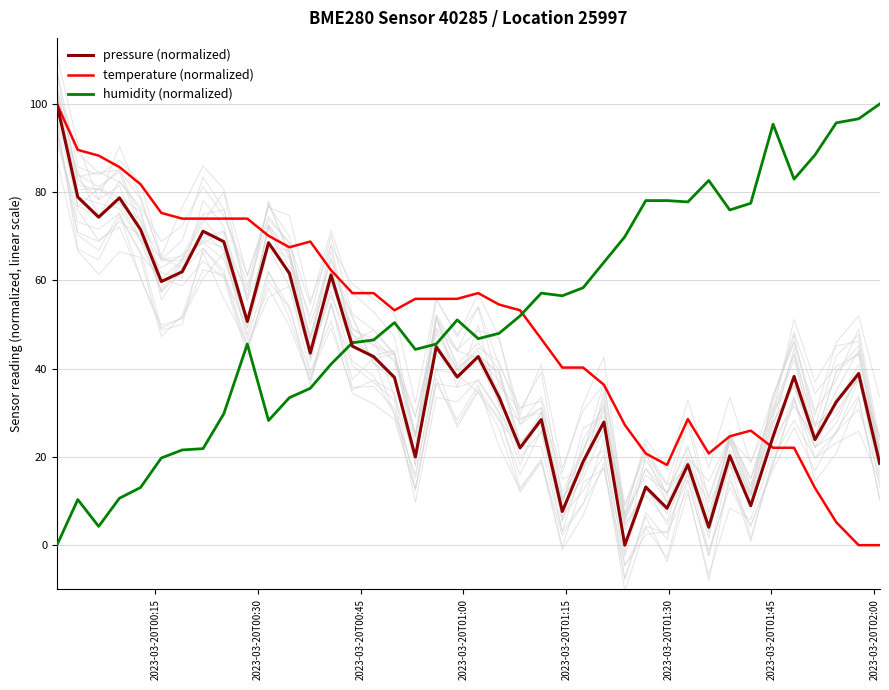

Is this an area chart (filled region under the line)?

No